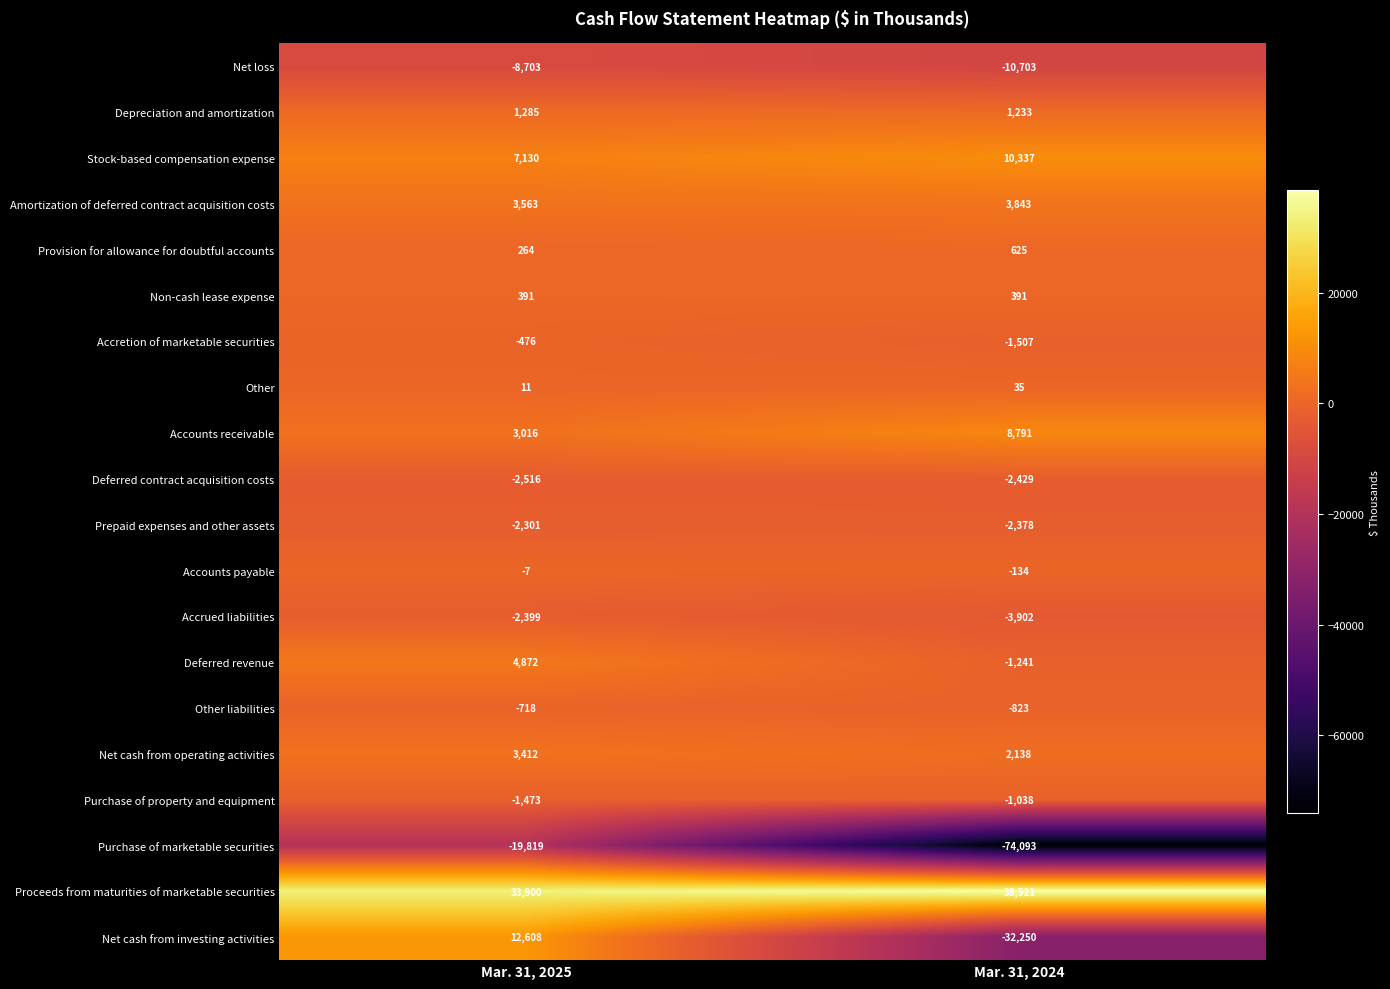

At which category is the sum across all series the highest?

Mar. 31, 2025